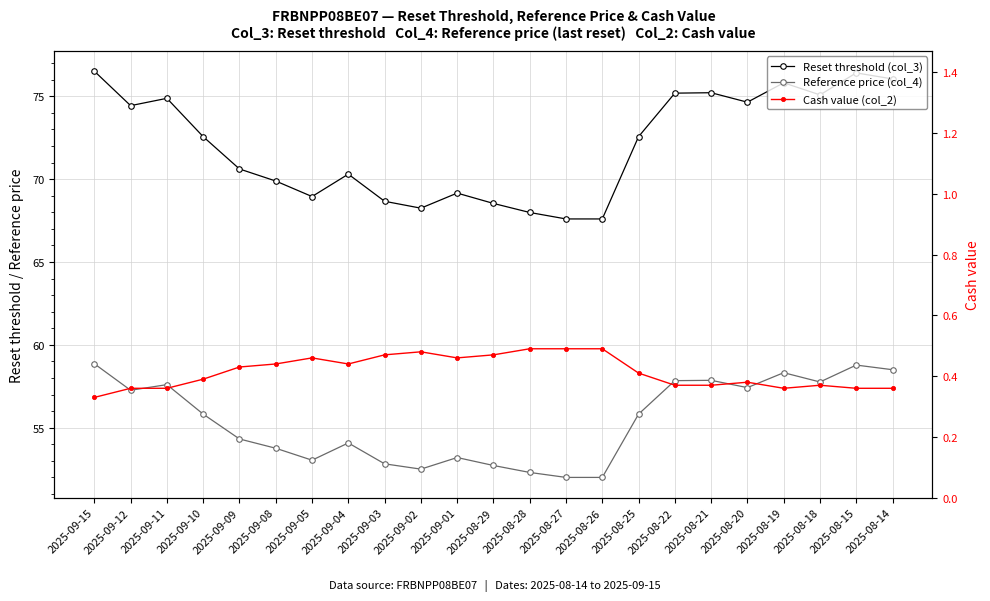

Which series has the largest range (max minus min)?

Reset threshold (col_3)